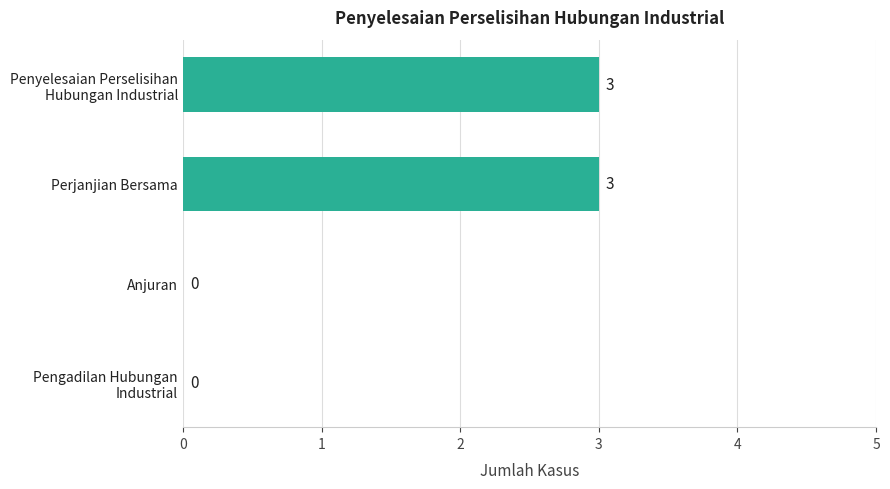

Are the bars horizontal?

Yes